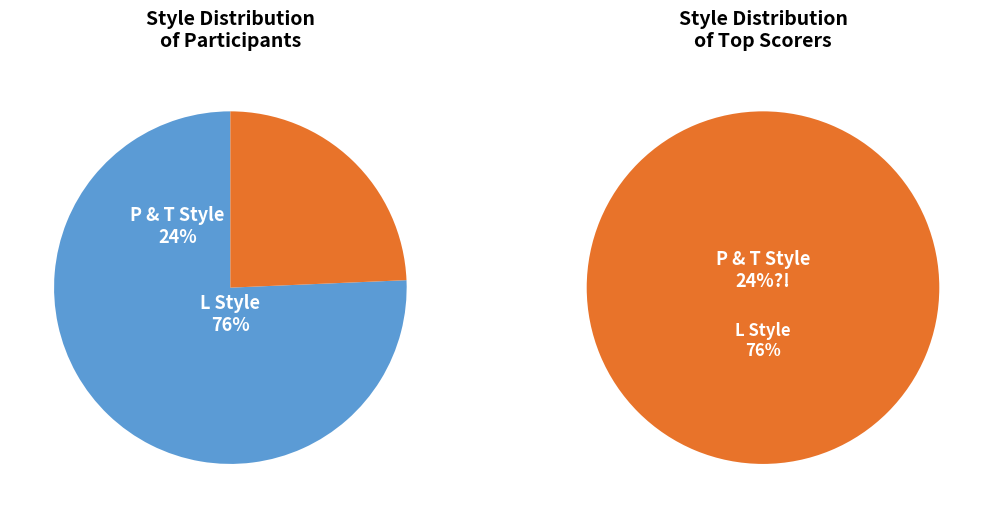

How many slices are in this pie chart?

3